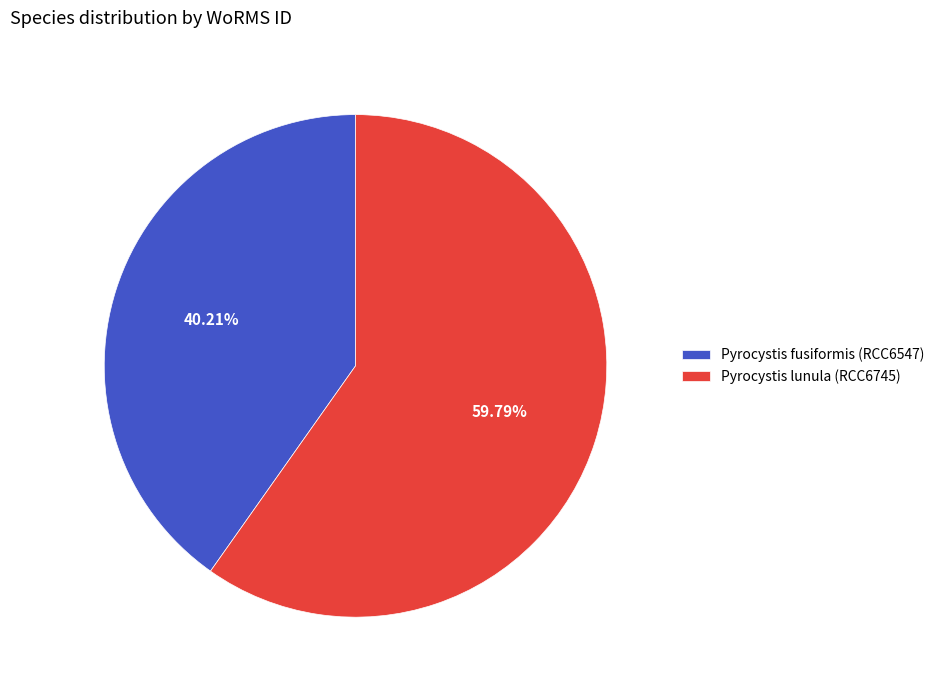

Approximately how many times larger is the value at Pyrocystis fusiformis (RCC6547) compared to Pyrocystis lunula (RCC6745)?

0.7